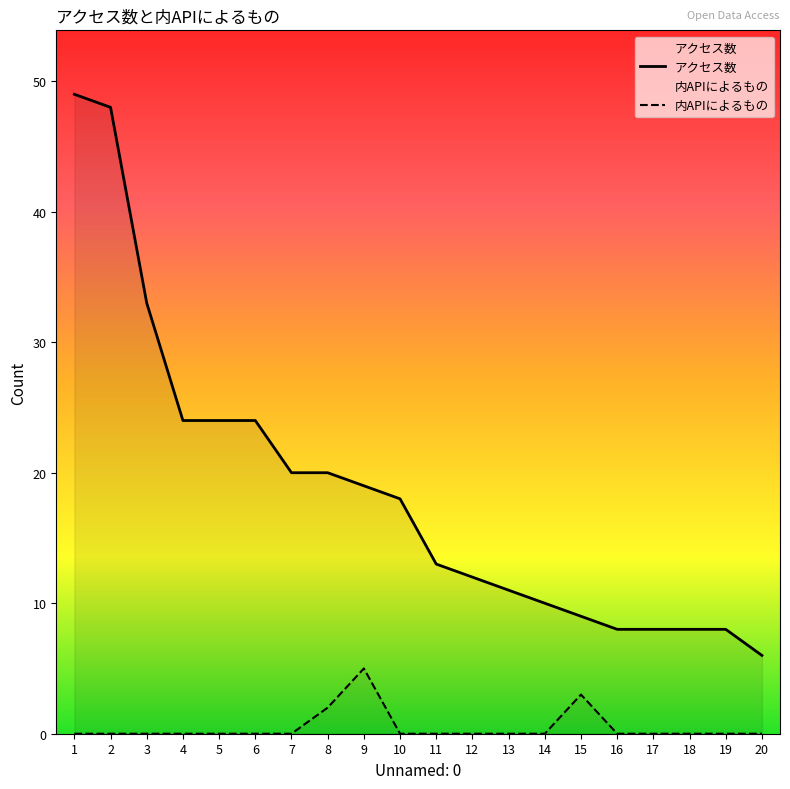

True or false: 内APIによるもの and アクセス数 intersect in this chart.

False